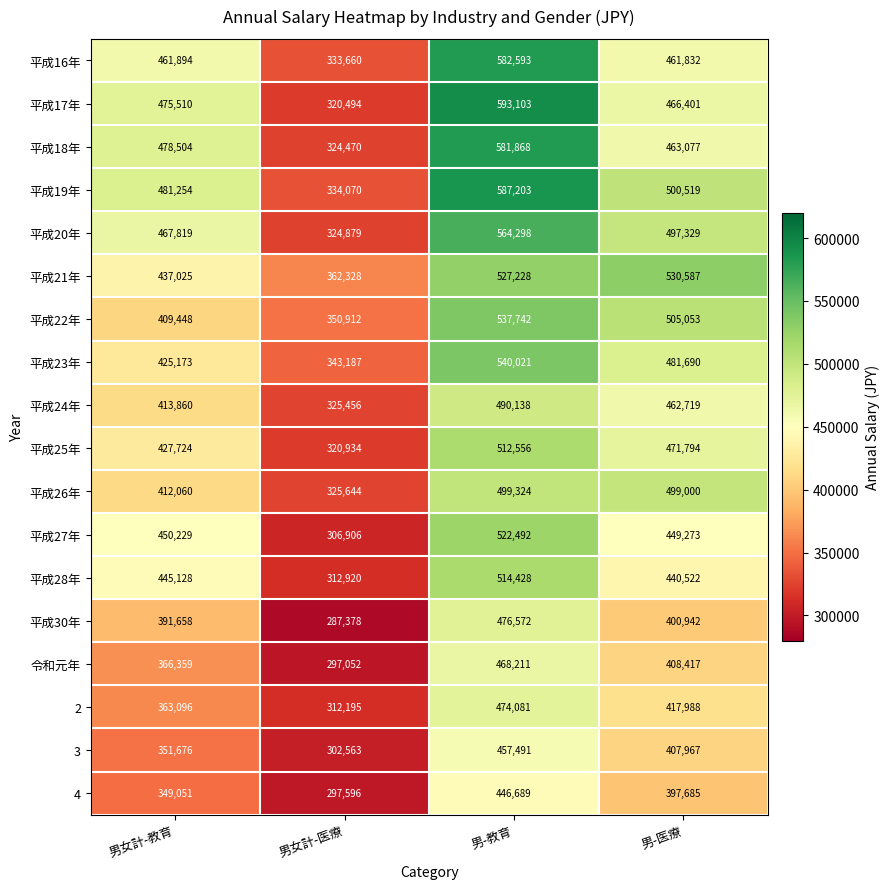

The value of 平成22年 at 男-医療 is 505053. True or false?

True